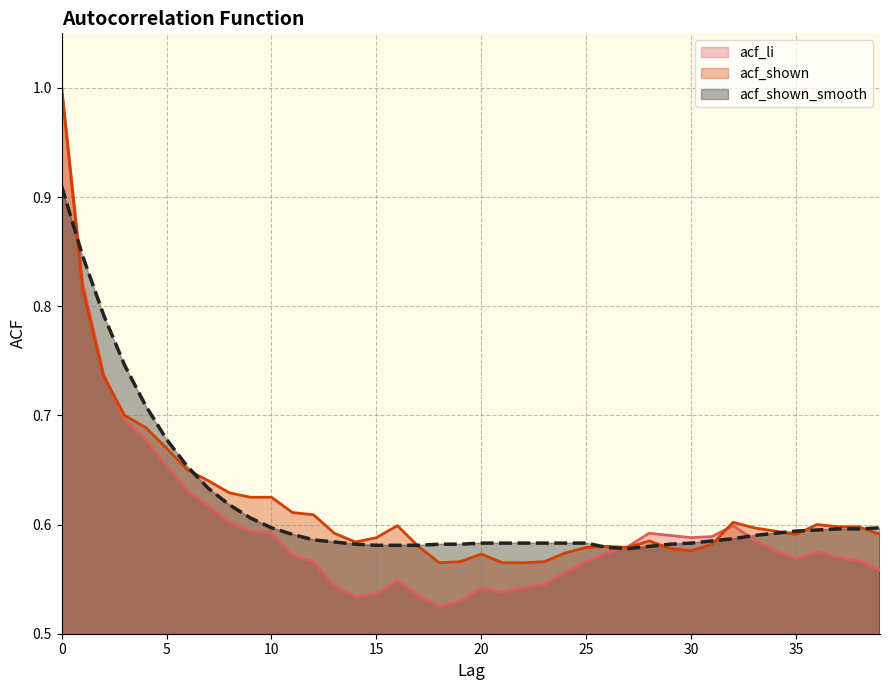

What is the sum of all acf_shown_smooth values?

24.8